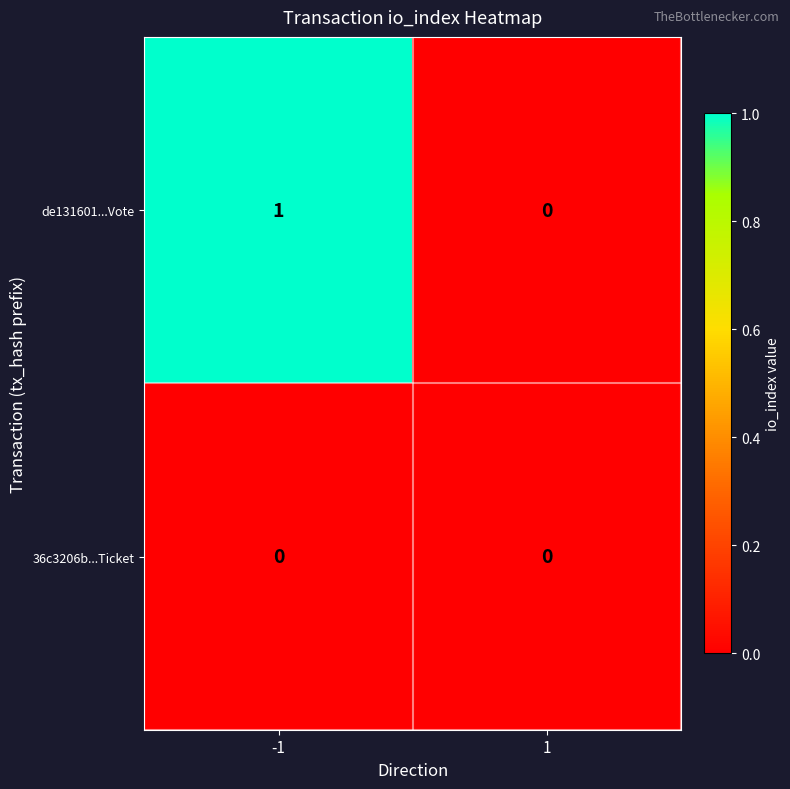

Reading left to right, transcribe all the data shown in this chart.

de131601...Vote: 1	0
36c3206b...Ticket: 0	0